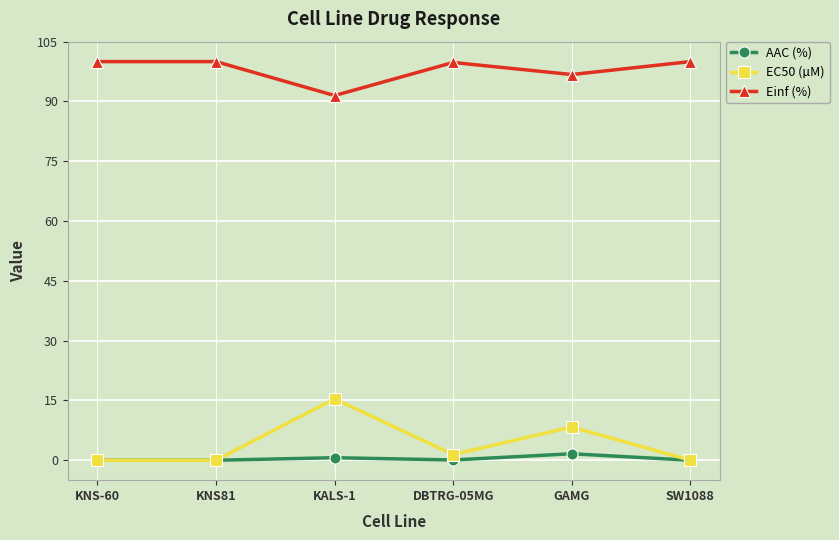

True or false: Einf (%) has a value of 100.0 at KNS-60.

True